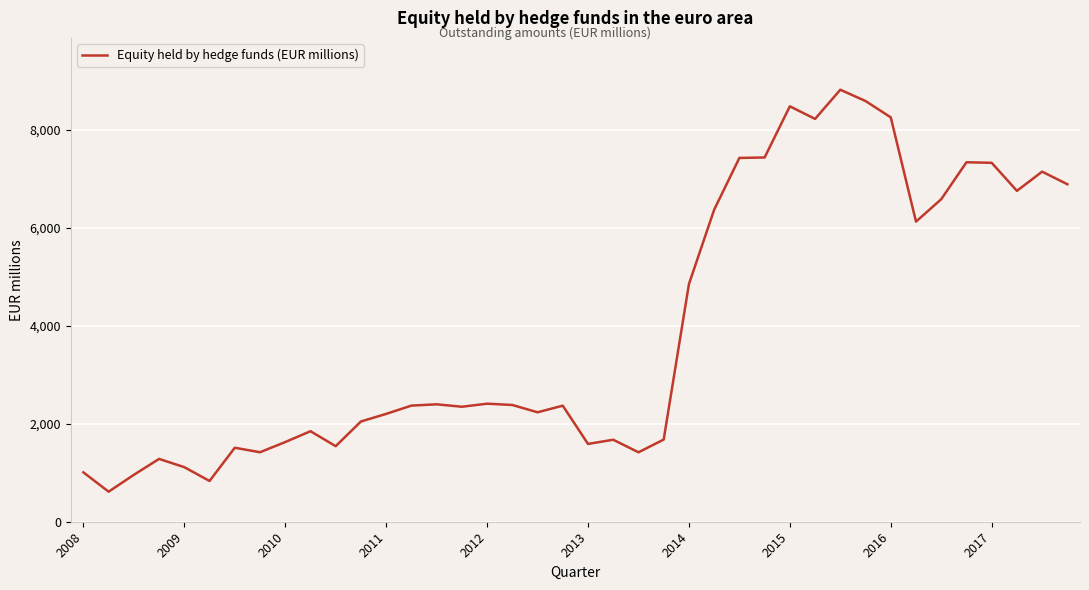

What is the maximum value shown in the chart?

8825.3